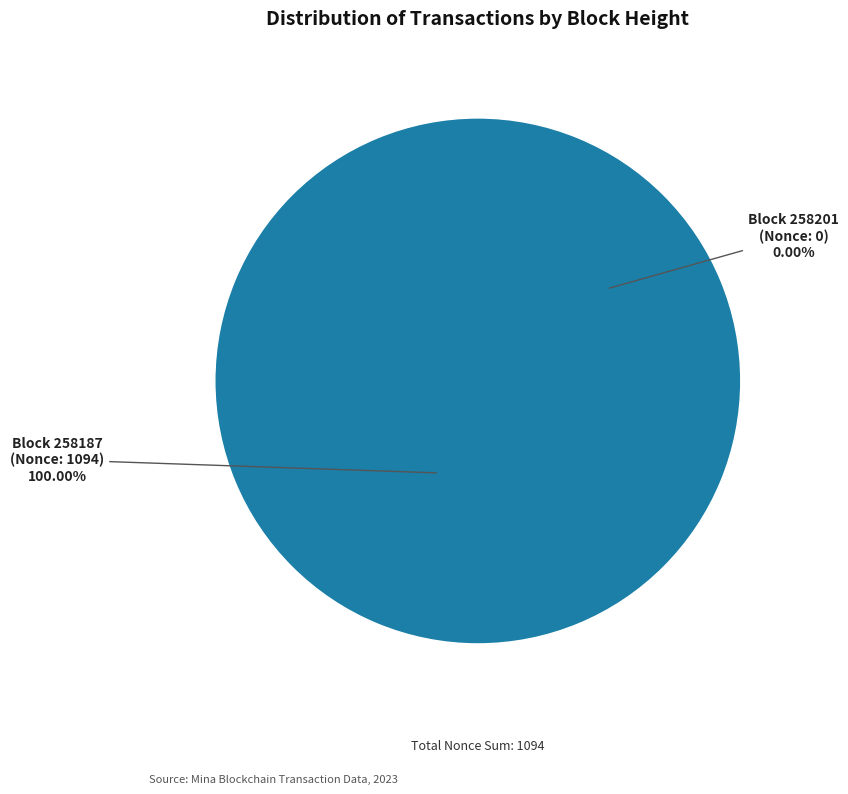

What percentage is the 258187 slice, to the nearest percent?

100%